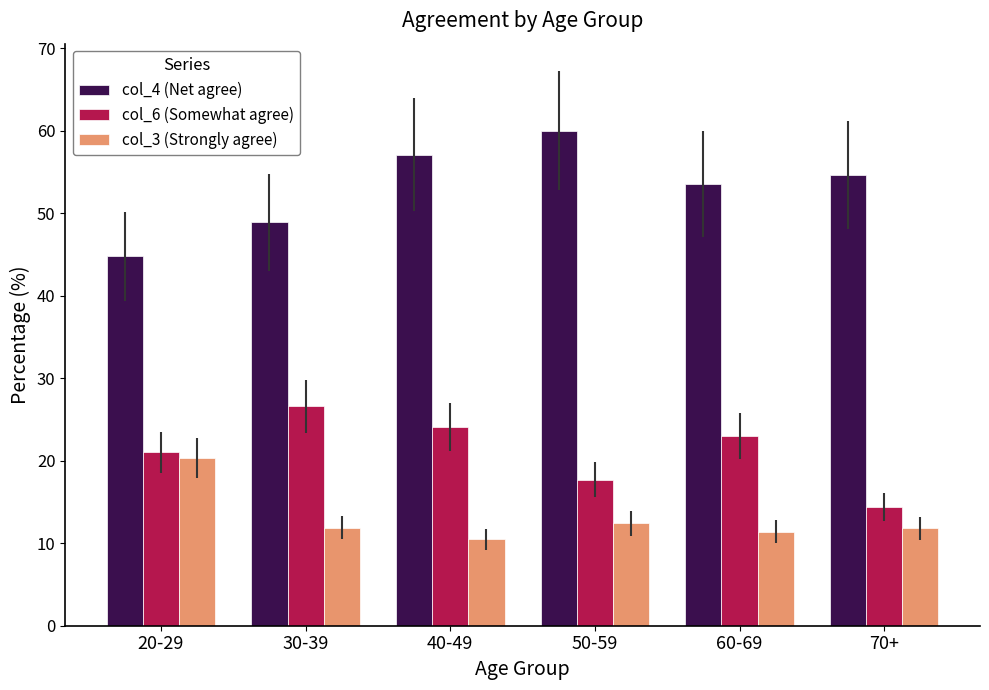

What are all the series names shown in the legend?

col_4 (Net agree), col_6 (Somewhat agree), col_3 (Strongly agree)